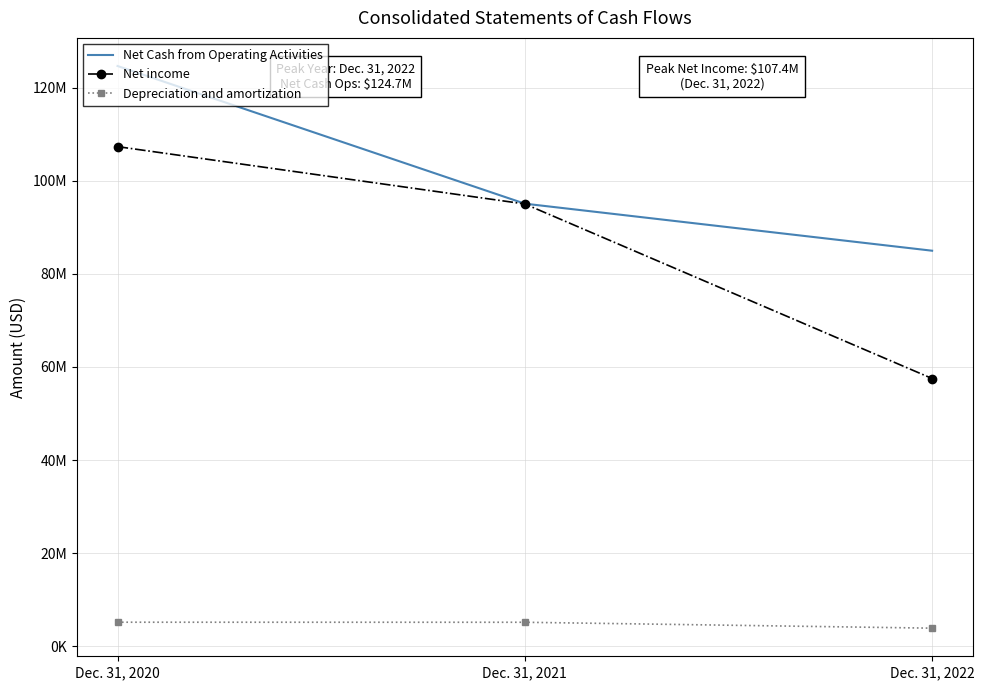

Rank the series by their maximum value, from highest to lowest.

Net Cash from Operating Activities, Net income, Depreciation and amortization